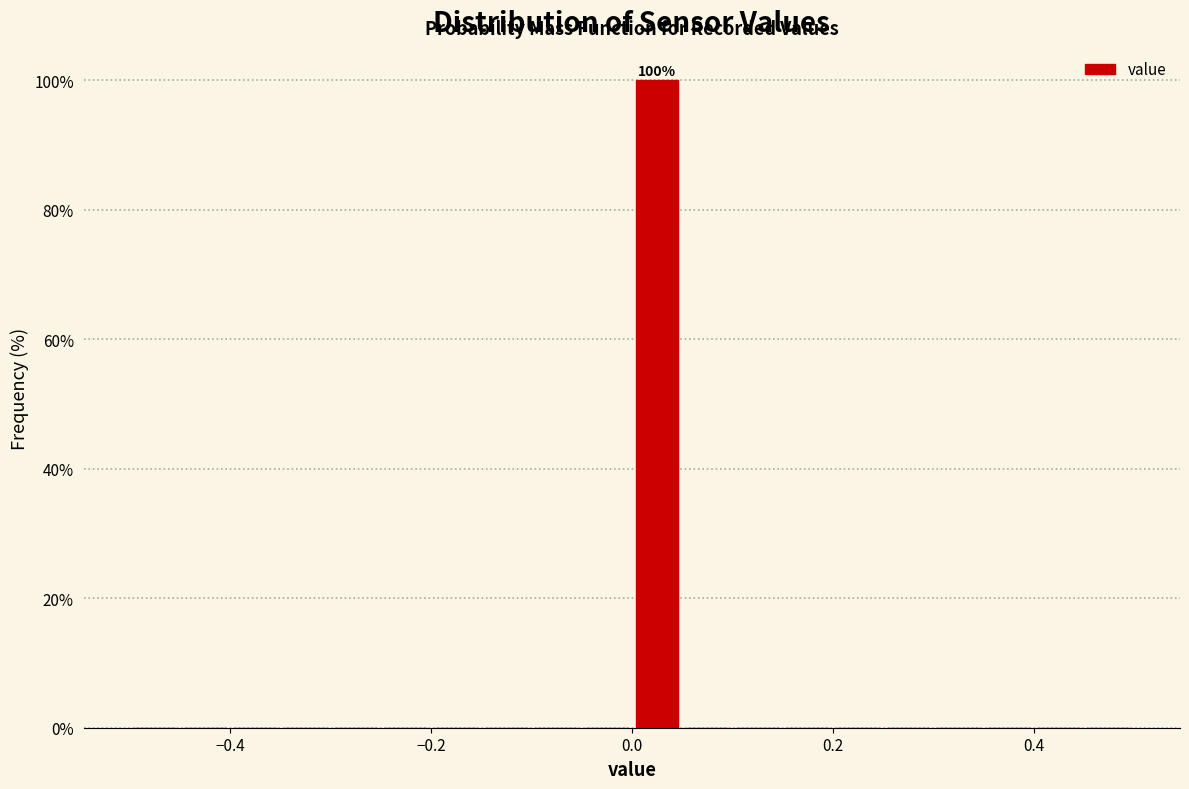

Around what value on the x-axis is the tallest bar? Give the approximate position of its centre, as read against the axis.

0.02